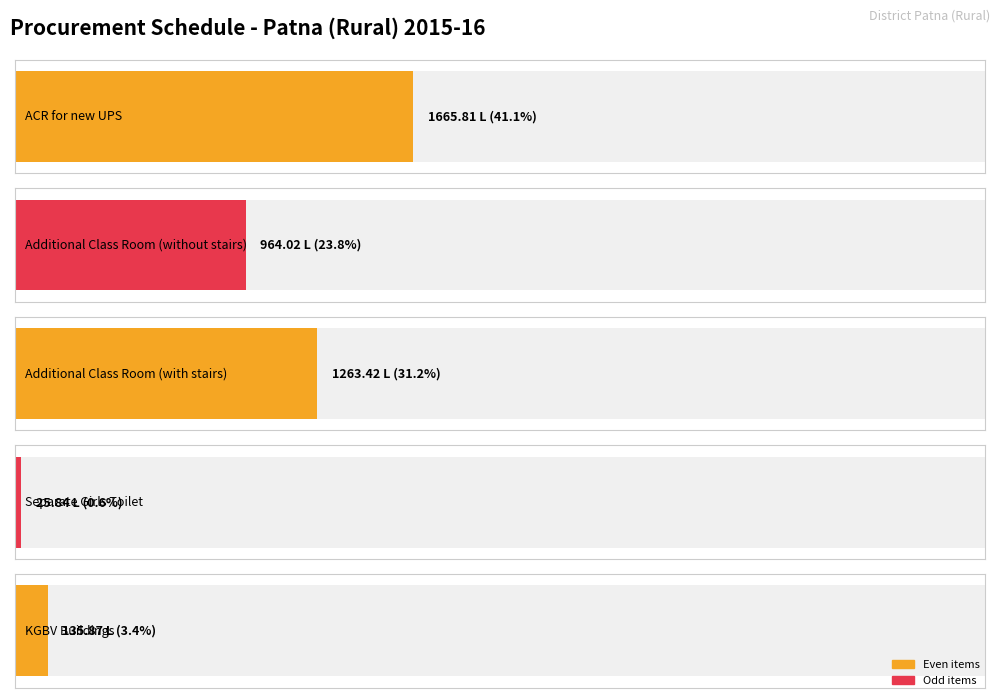

Which category has the highest value across all series?

ACR for new UPS